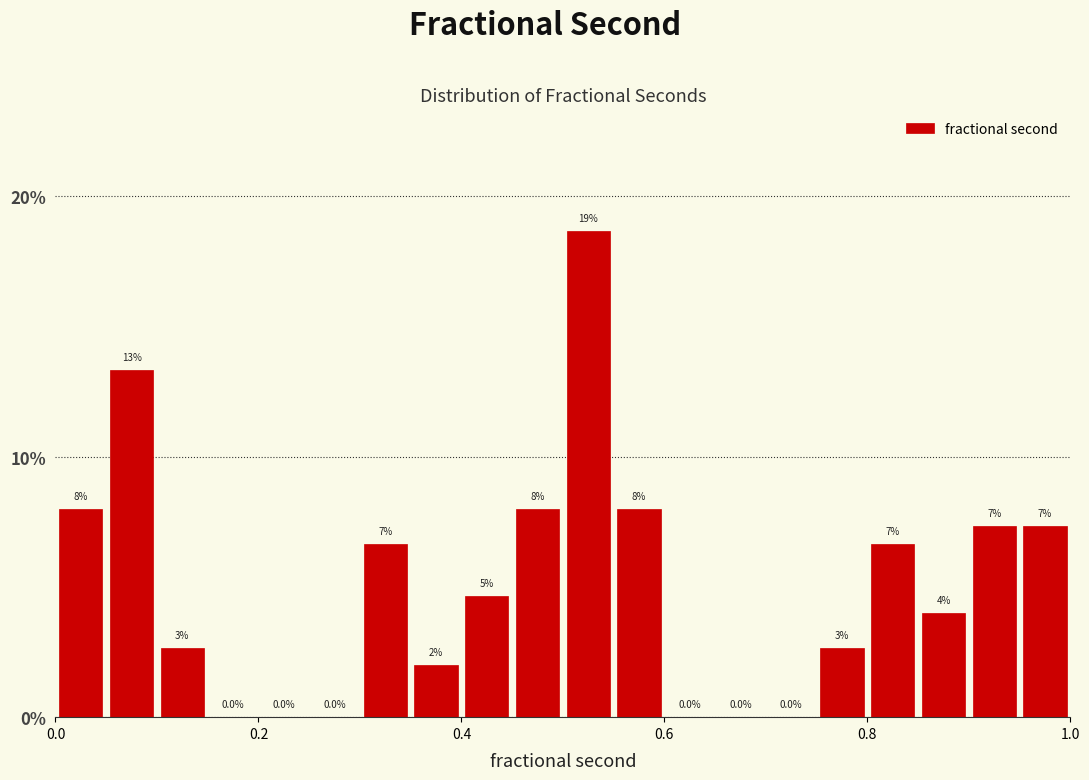

Around what value on the x-axis is the tallest bar? Give the approximate position of its centre, as read against the axis.

0.52